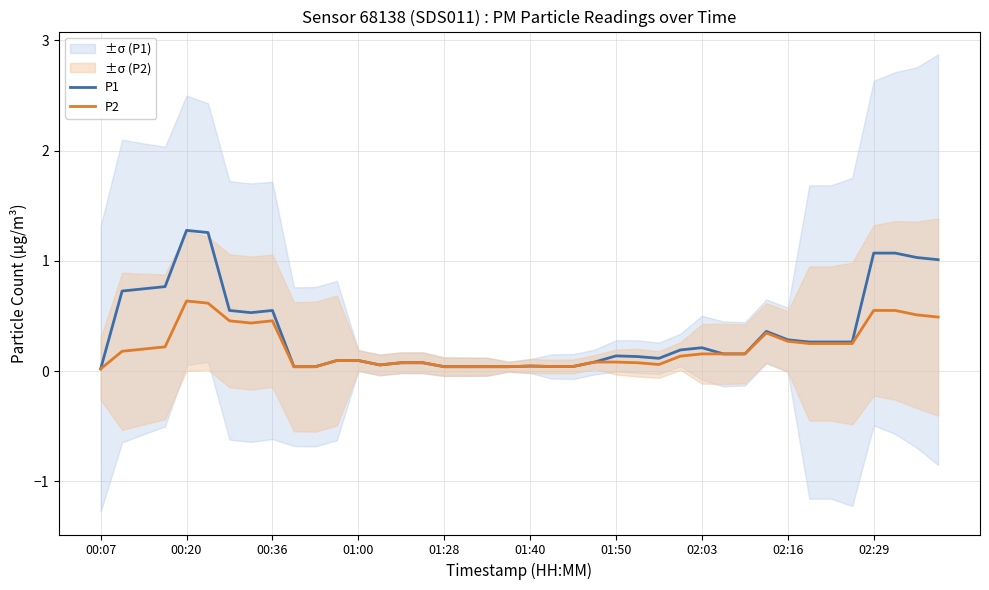

Is it true that P1 equals 0.6 at 02:29?

False